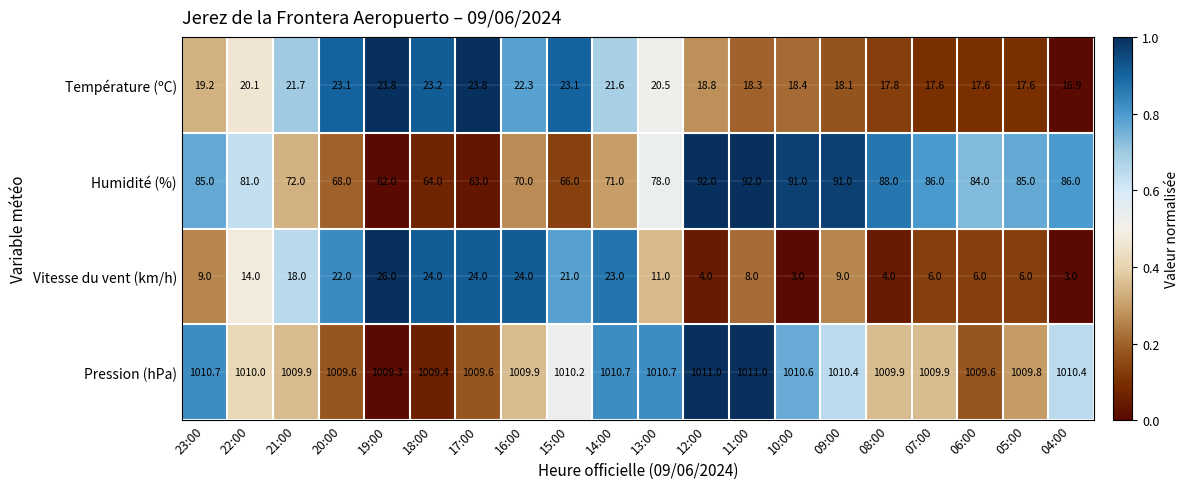

What is the maximum value for Température (ºC)?

23.8